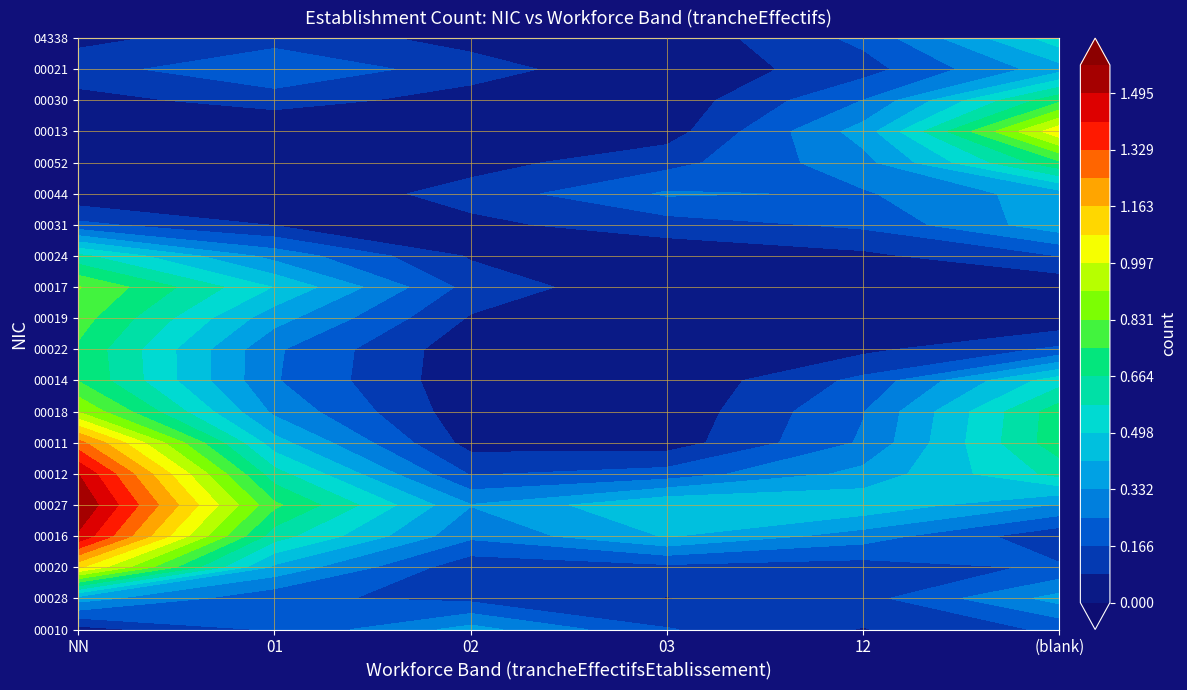

What is the total value across all series at NN?

16